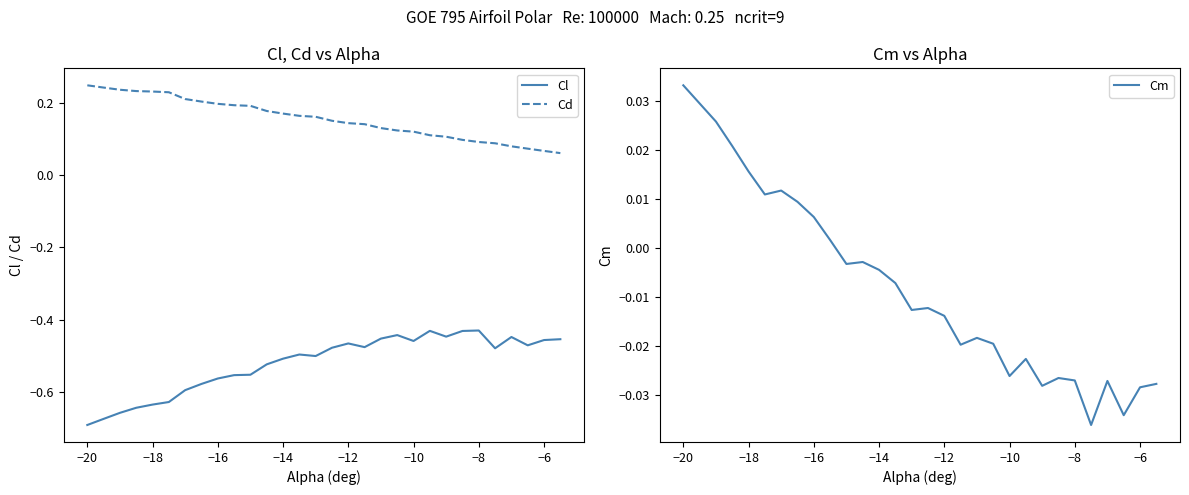

The value of Cl at −14 is -0.8. True or false?

False